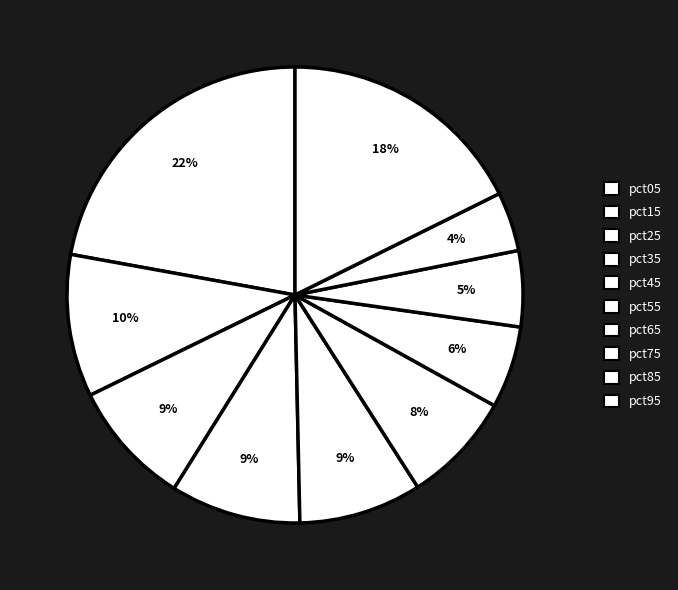

Is pct35 the majority of the pie?

No